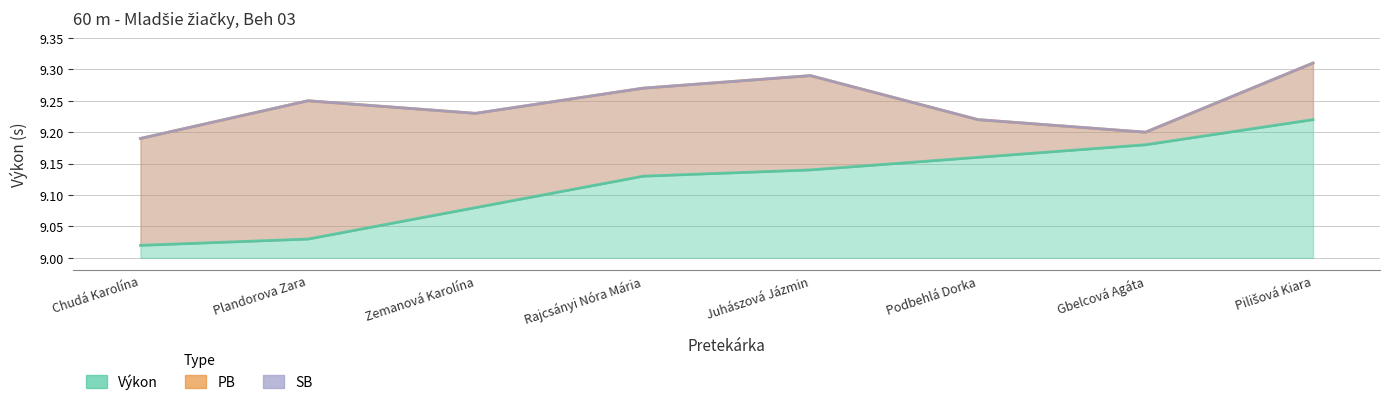

Reading left to right, transcribe all the data shown in this chart.

Poradie: 9.0	9.0	9.1	9.1	9.1	9.2	9.2	9.2
PB: 9.2	9.2	9.2	9.3	9.3	9.2	9.2	9.3
SB: 9.2	9.2	9.2	9.3	9.3	9.2	9.2	9.3